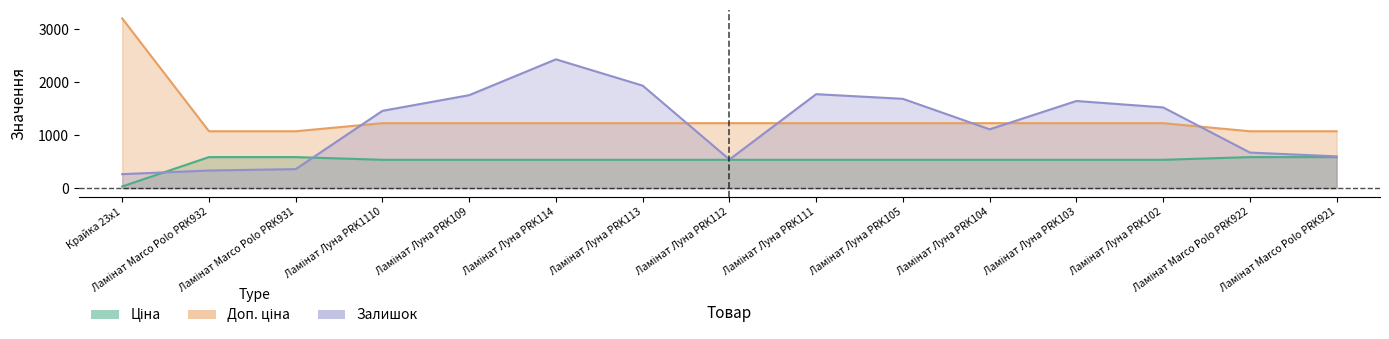

What is the maximum value for Залишок?

2433.0